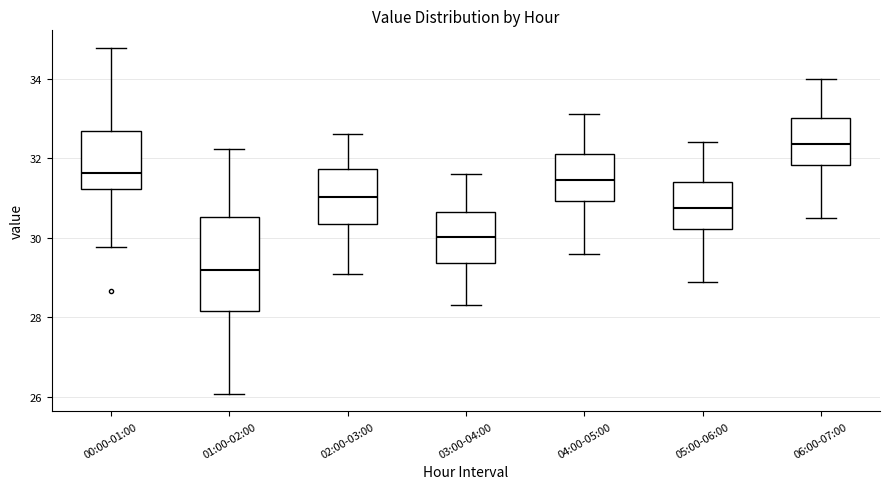

Reading left to right, read every box against the y-axis: the position of its median line, the range the box covers, and the ends of its whiskers. The values are not printed on the chart, so give them approximately, as read against the axis.

00:00-01:00: median 31.6, box 31.2 to 32.6, whiskers 29.8 to 34.8
01:00-02:00: median 29.2, box 28.2 to 30.6, whiskers 26.0 to 32.2
02:00-03:00: median 31.0, box 30.4 to 31.8, whiskers 29.2 to 32.6
03:00-04:00: median 30.0, box 29.4 to 30.6, whiskers 28.4 to 31.6
04:00-05:00: median 31.4, box 31.0 to 32.2, whiskers 29.6 to 33.2
05:00-06:00: median 30.8, box 30.2 to 31.4, whiskers 29.0 to 32.4
06:00-07:00: median 32.4, box 31.8 to 33.0, whiskers 30.6 to 34.0